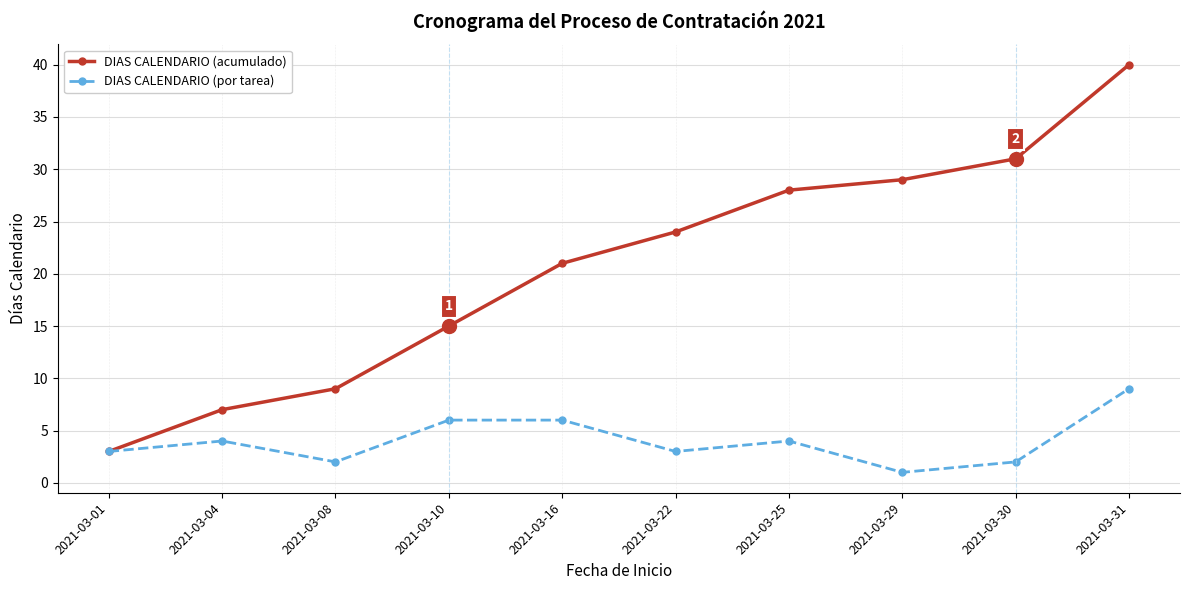

Rank the series by their maximum value, from highest to lowest.

DIAS CALENDARIO (acumulado), DIAS CALENDARIO (por tarea)